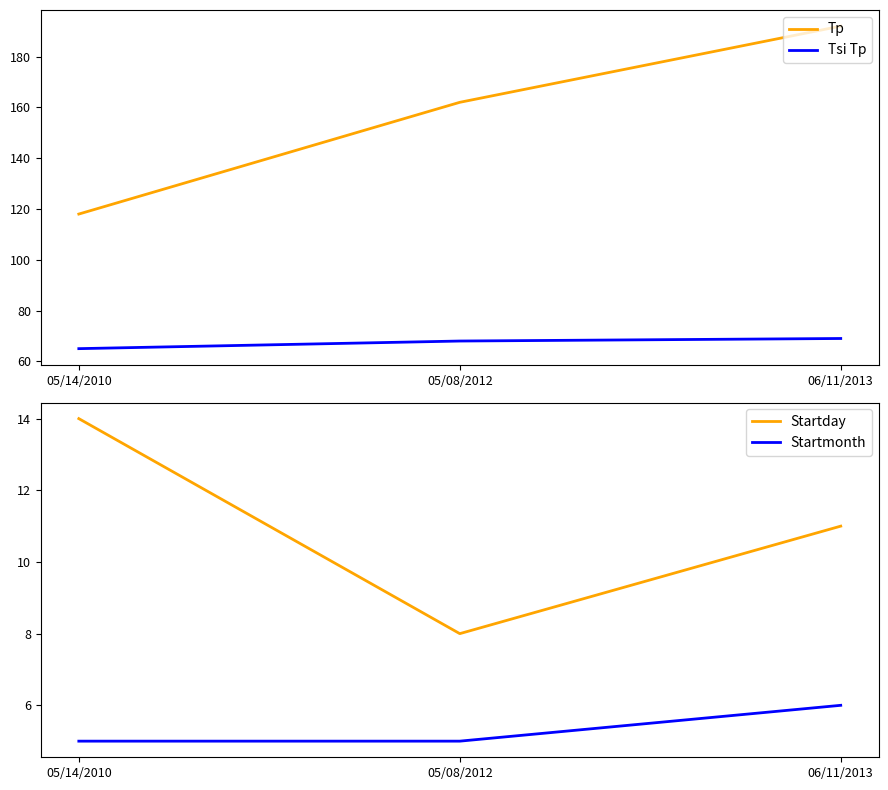

At how many categories does at least one series exceed 44?

3